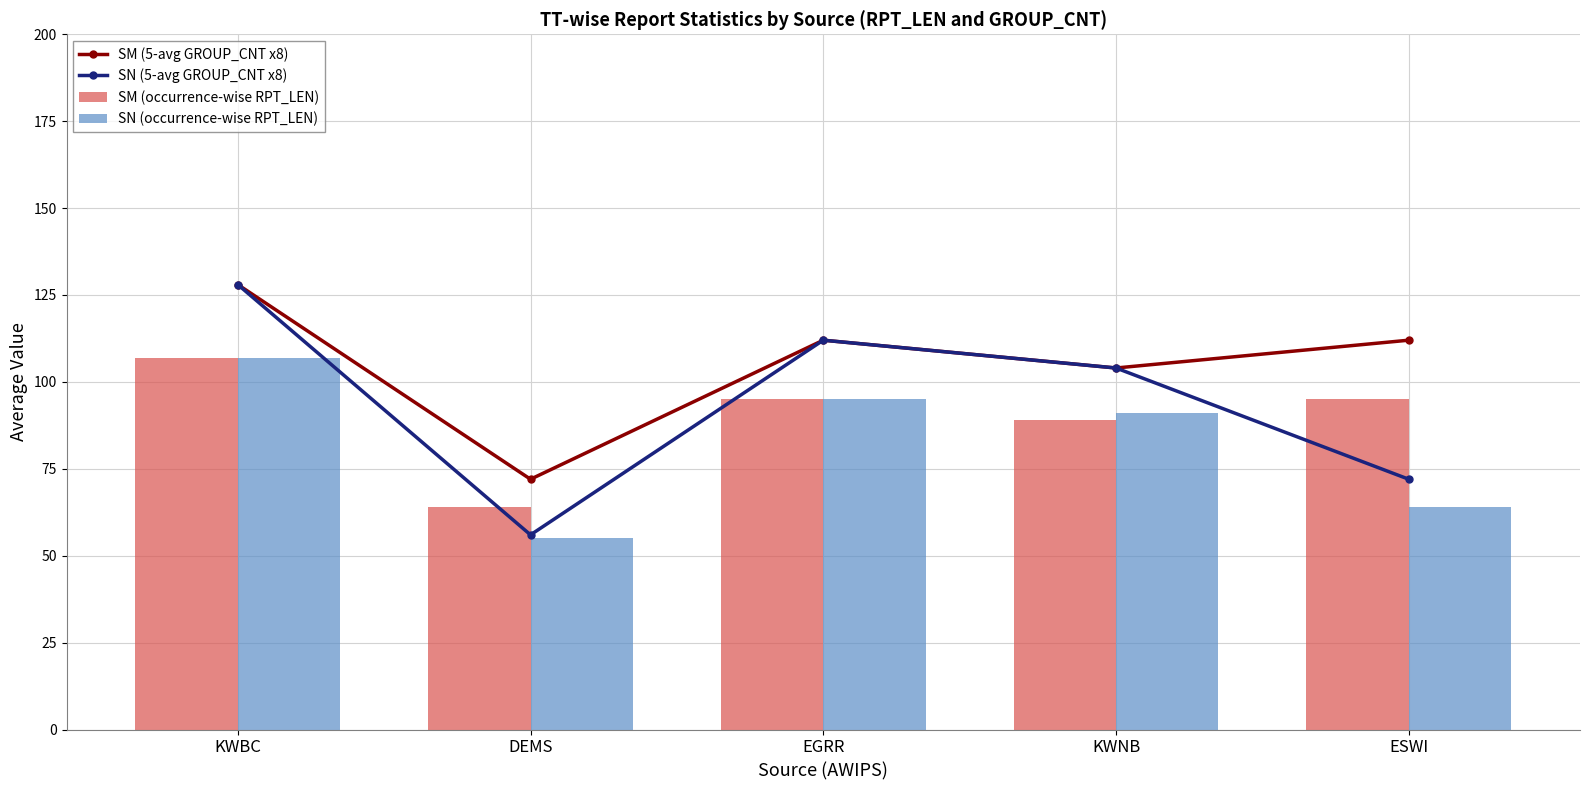

Which has a higher value, DEMS or KWNB?

KWNB